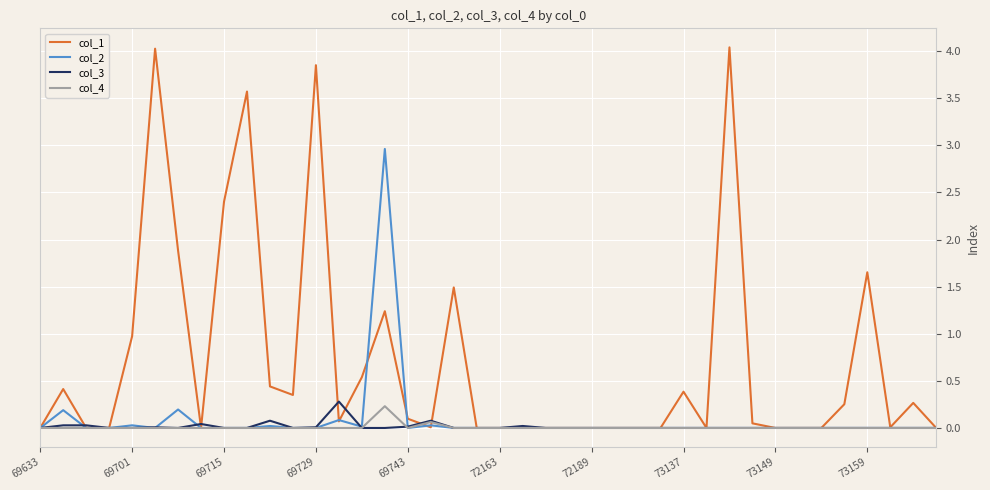

Which series has the largest total across all categories?

col_1